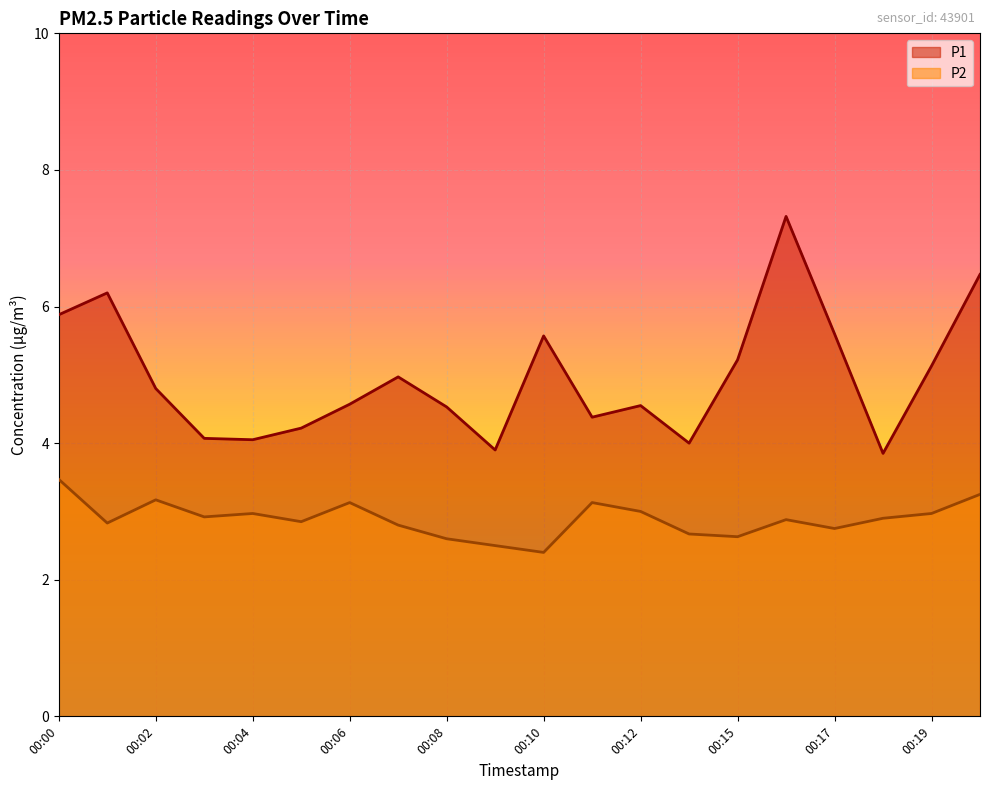

Reading left to right, transcribe all the data shown in this chart.

P1: 00:00=5.9	00:01=6.2	00:02=4.8	00:03=4.1	00:04=4.0	00:05=4.2	00:06=4.6	00:07=5.0	00:08=4.5	00:09=3.9	00:10=5.6	00:11=4.4	00:12=4.5	00:14=4.0	00:15=5.2	00:16=7.3	00:17=5.6	00:18=3.9	00:19=5.1	00:20=6.5
P2: 00:00=3.5	00:01=2.8	00:02=3.2	00:03=2.9	00:04=3.0	00:05=2.9	00:06=3.1	00:07=2.8	00:08=2.6	00:09=2.5	00:10=2.4	00:11=3.1	00:12=3.0	00:14=2.7	00:15=2.6	00:16=2.9	00:17=2.8	00:18=2.9	00:19=3.0	00:20=3.2